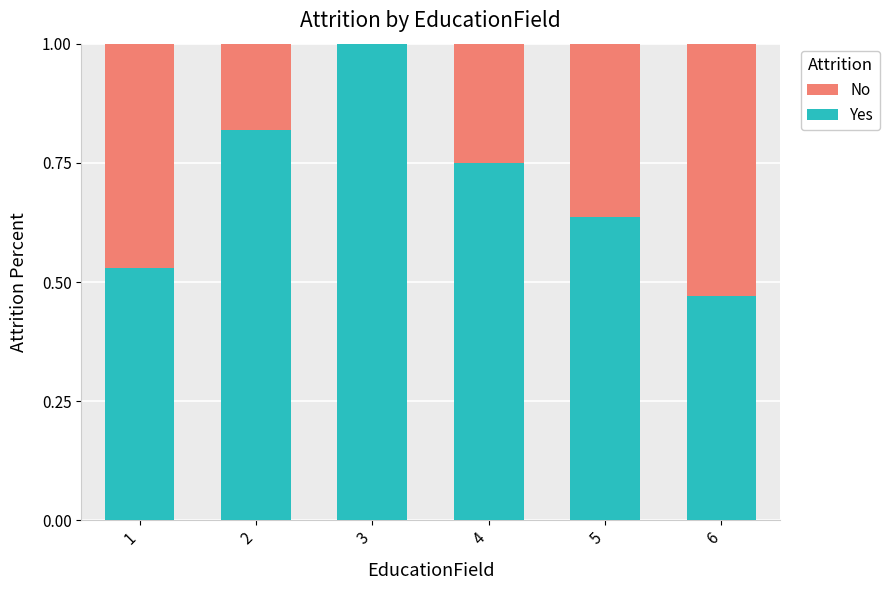

Which category has the highest value in the Yes series?

3